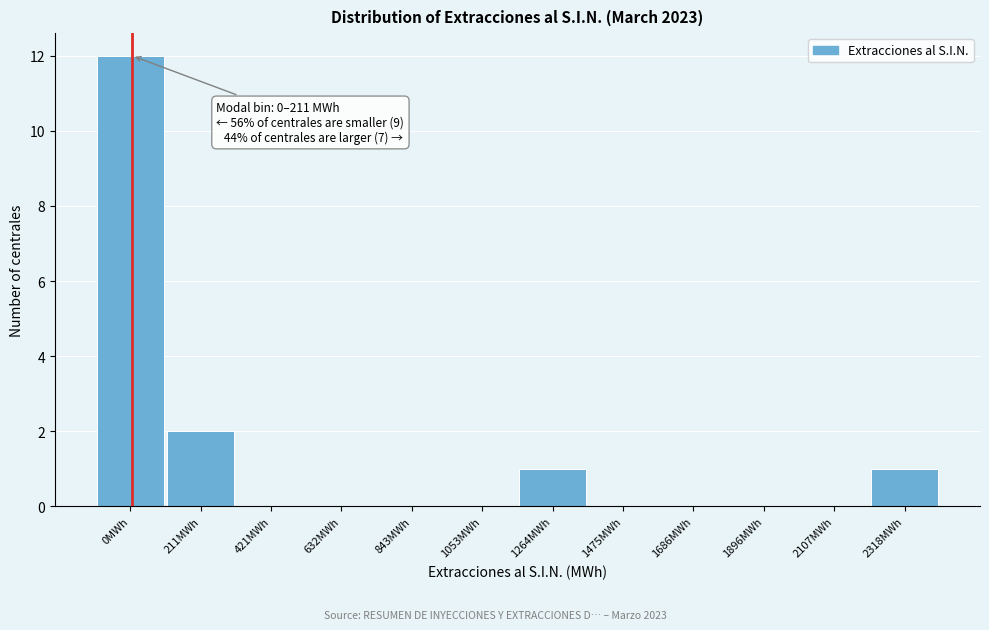

Reading right to left, extract all data points from this chart.

2318MWh=1	2107MWh=0	1896MWh=0	1686MWh=0	1475MWh=0	1264MWh=1	1053MWh=0	843MWh=0	632MWh=0	421MWh=0	211MWh=2	0MWh=12